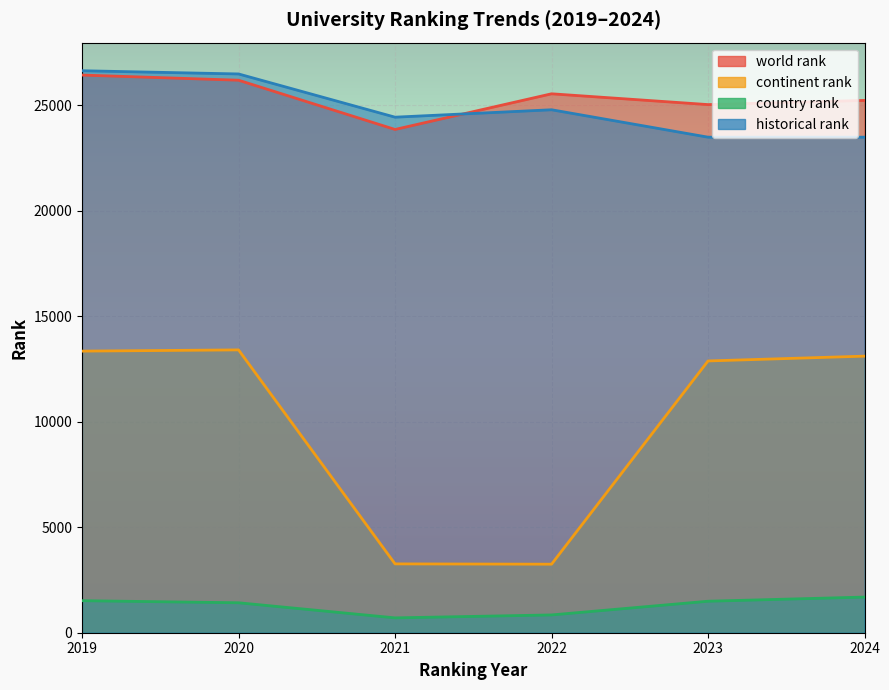

At which label does historical rank first exceed 24792?

2019